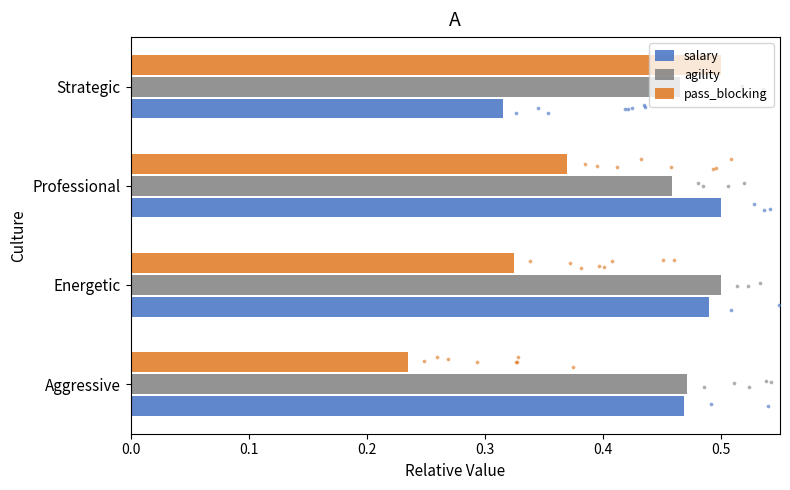

Which series has the largest Y range (max minus min)?

pass_blocking